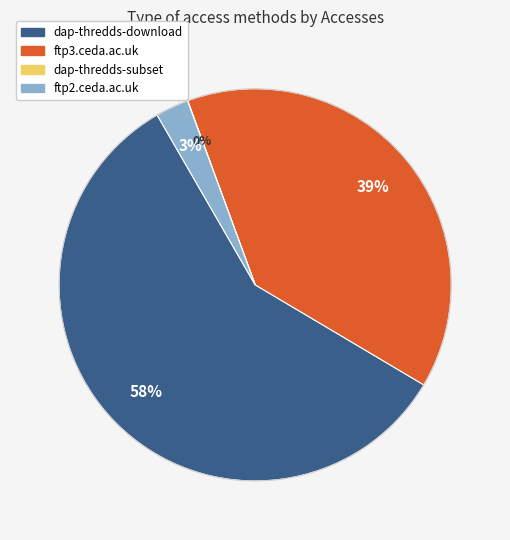

To the nearest percent, what is the combined percentage of ftp3.ceda.ac.uk and ftp2.ceda.ac.uk?

42%